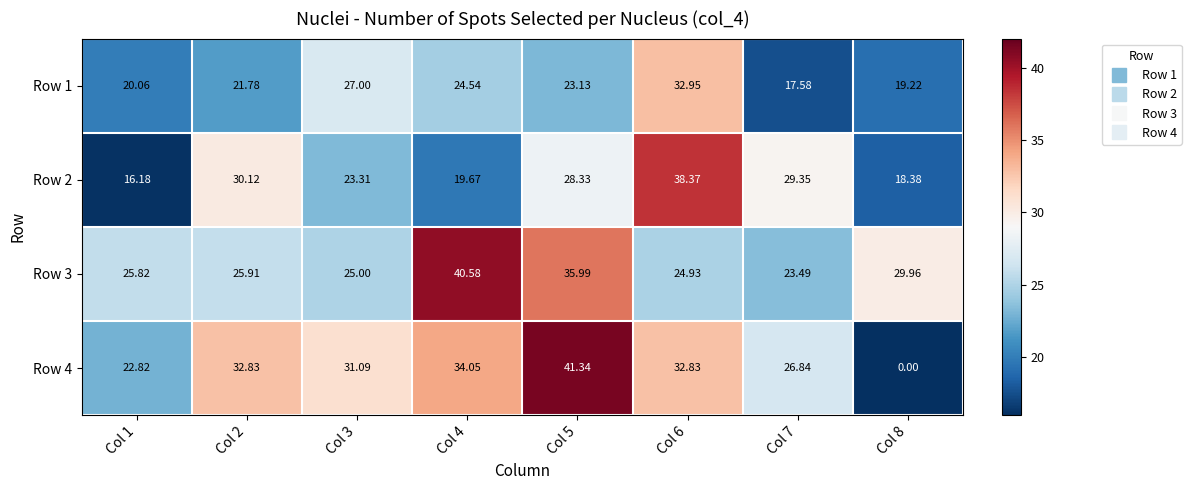

Which series has the largest range (max minus min)?

Row 4